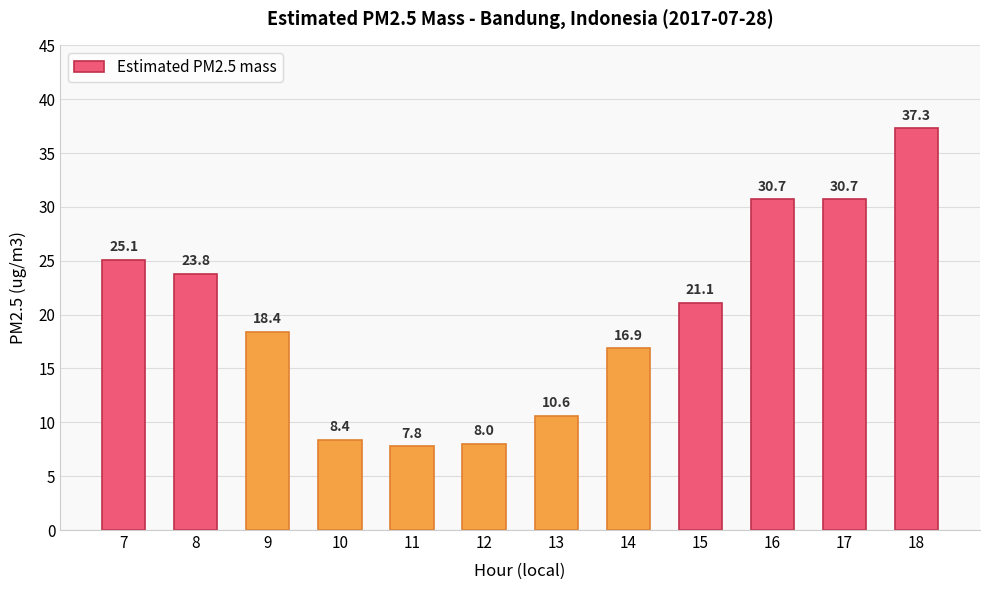

How many data points are less than 21?

6